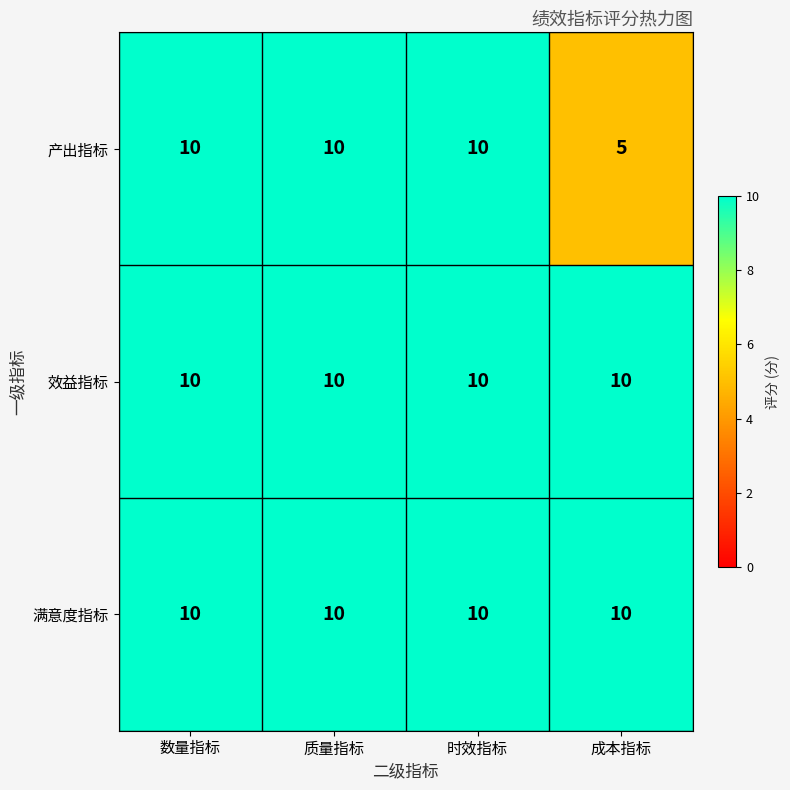

What is the total value across all series at 时效指标?

30